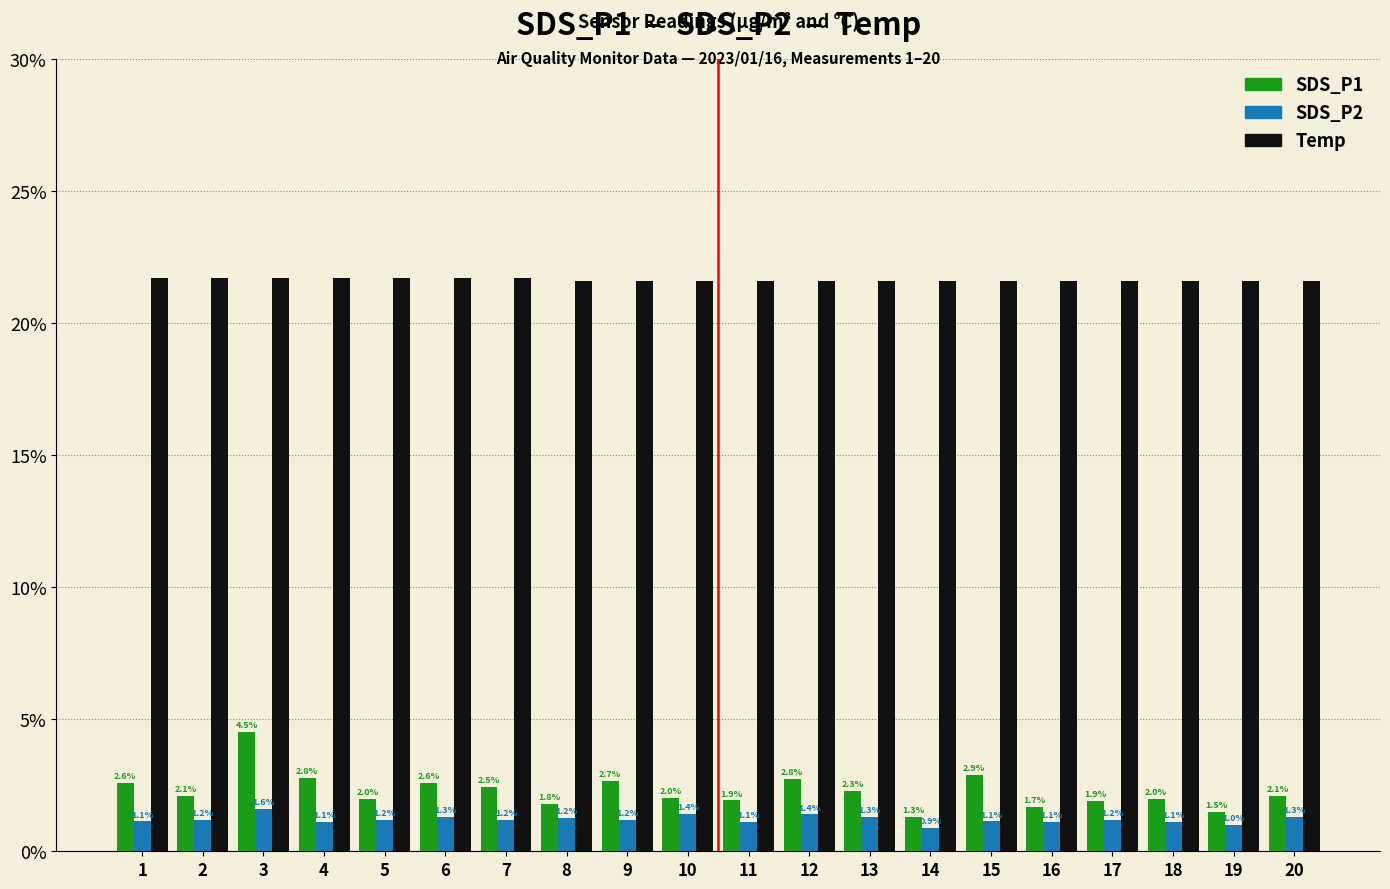

Rank the series at 15 from highest to lowest value.

Temp, SDS_P1, SDS_P2